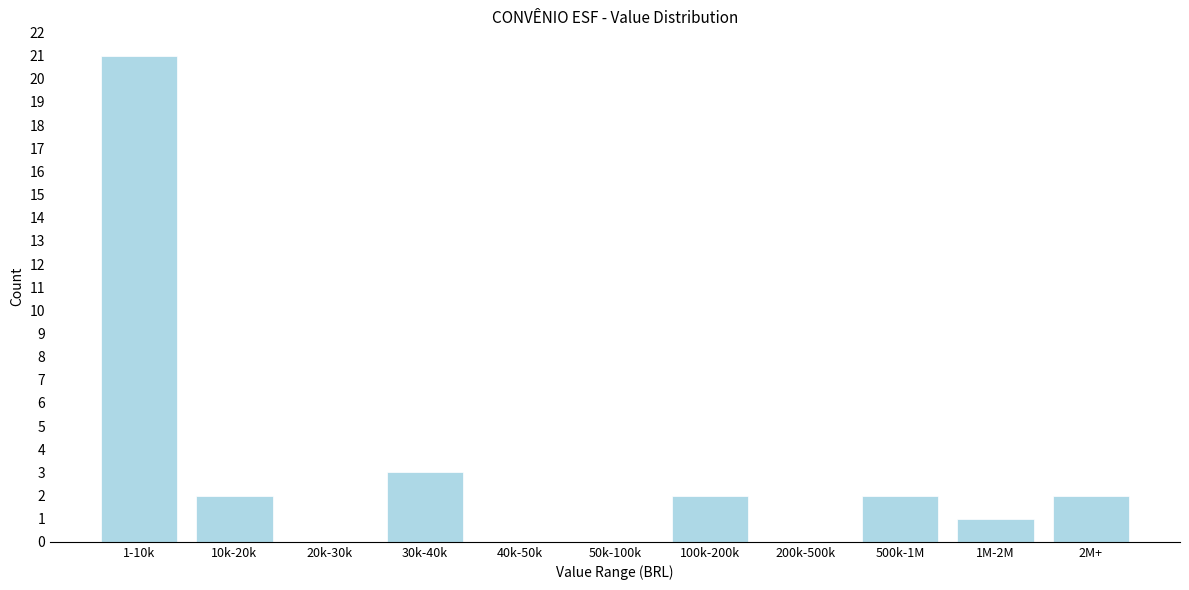

Reading left to right, list all the values displayed in this chart.

1-10k=21	10k-20k=2	20k-30k=0	30k-40k=3	40k-50k=0	50k-100k=0	100k-200k=2	200k-500k=0	500k-1M=2	1M-2M=1	2M+=2